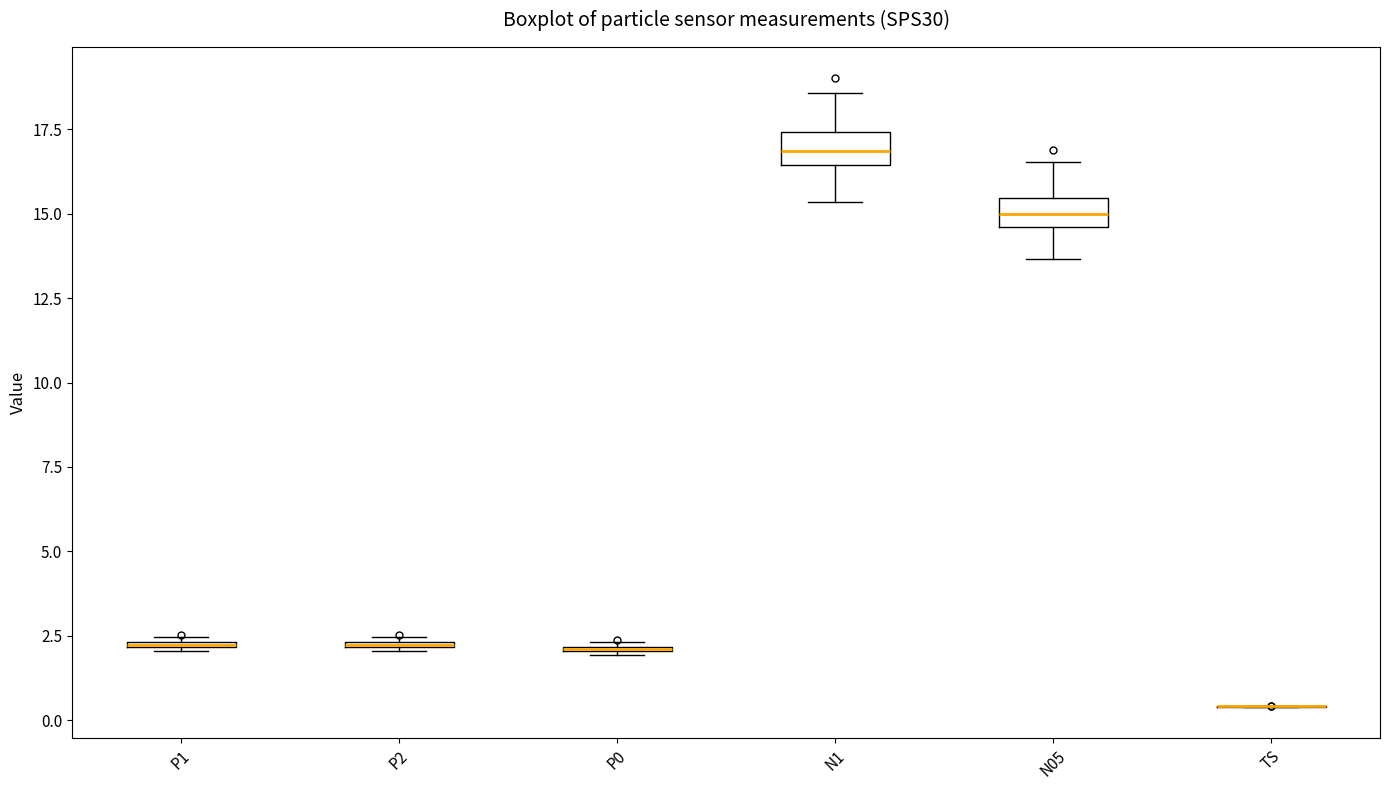

Where is the upper edge of the box for P2 on the y-axis? The values are not printed on the chart, so give them approximately, as read against the axis.

2.5